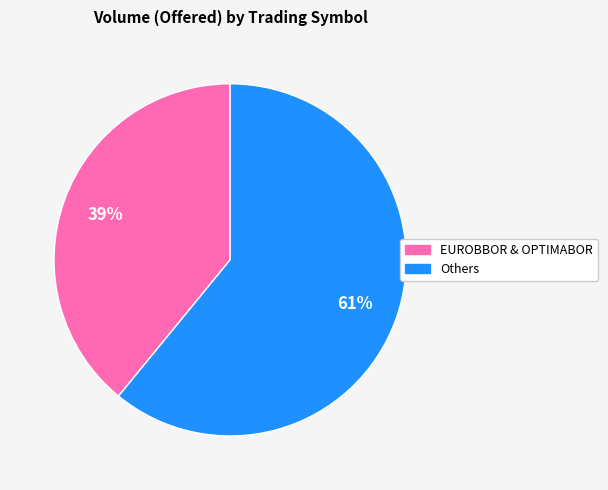

Does any single category account for the majority?

Yes